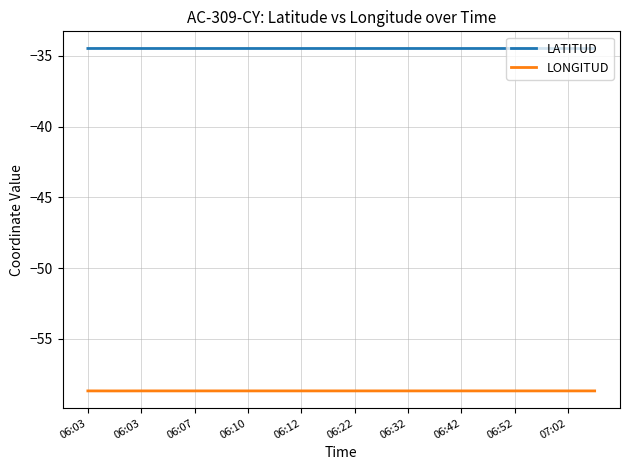

What is the minimum value for LONGITUD?

-58.7